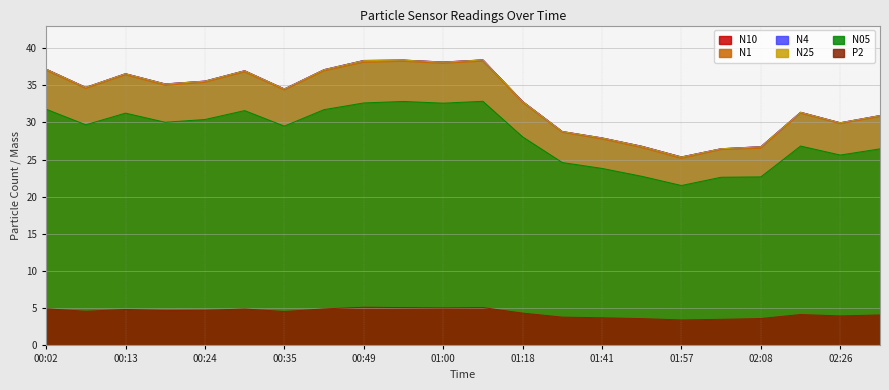

What is the average value of the N10 series?

33.1